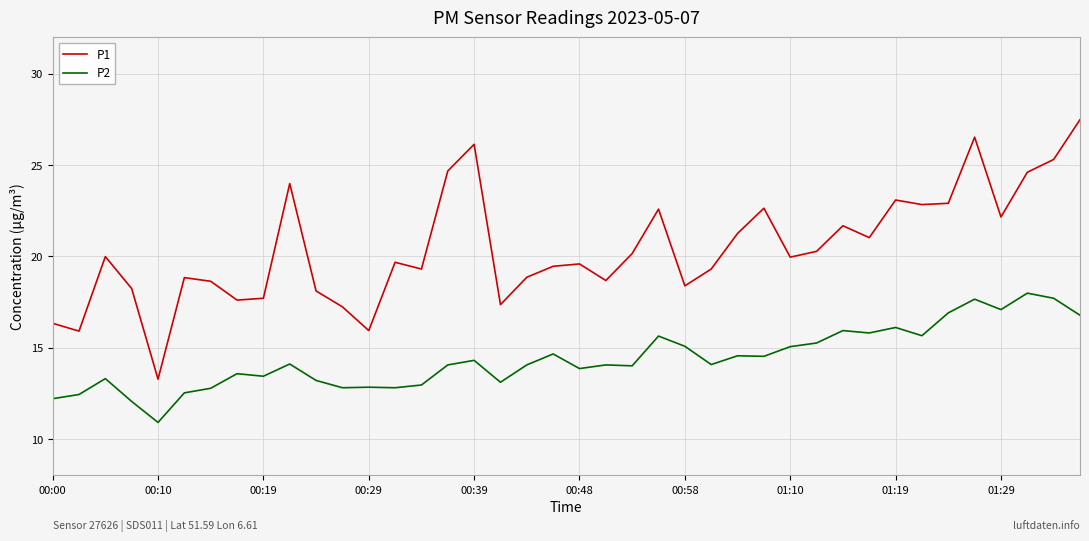

Which series has the widest spread of values?

P1